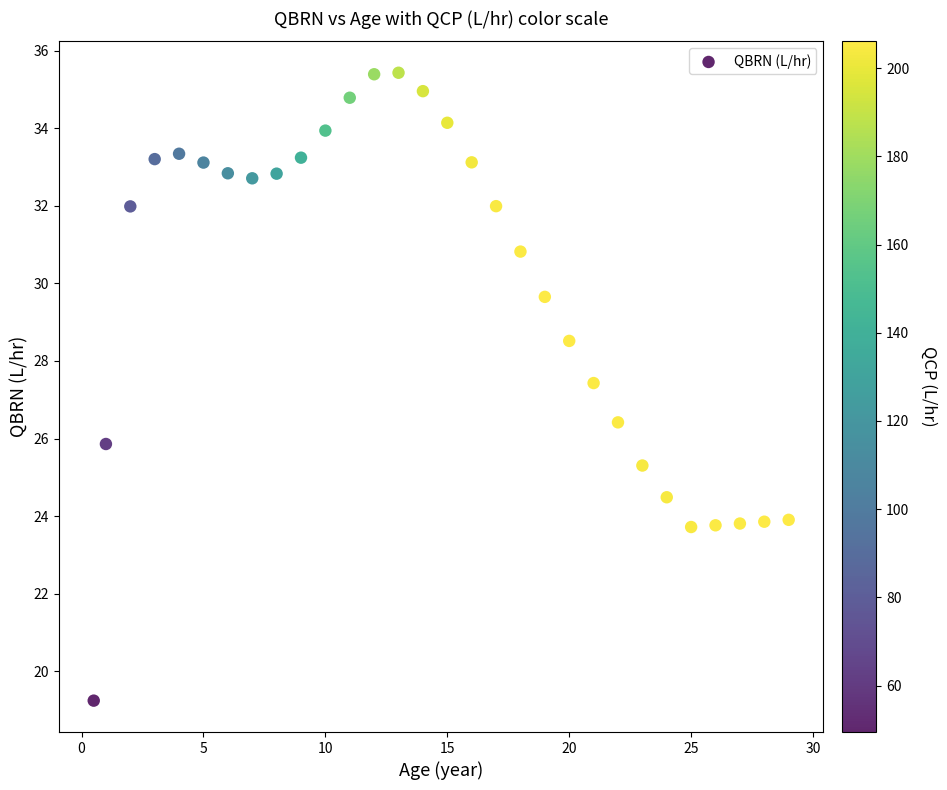

What is the range of X values (max minus min)?

28.5